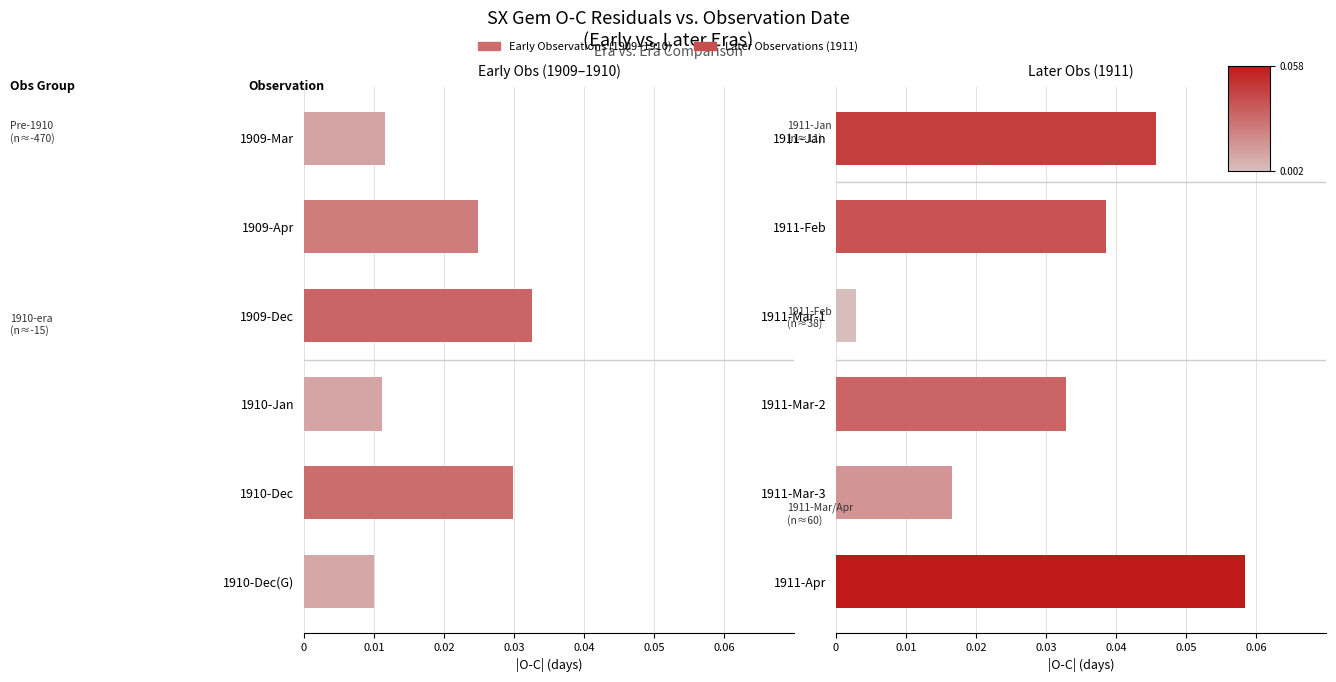

At 0.04, list the series in order from smallest to largest.

Early Observations (1909–1910), Later Observations (1911)